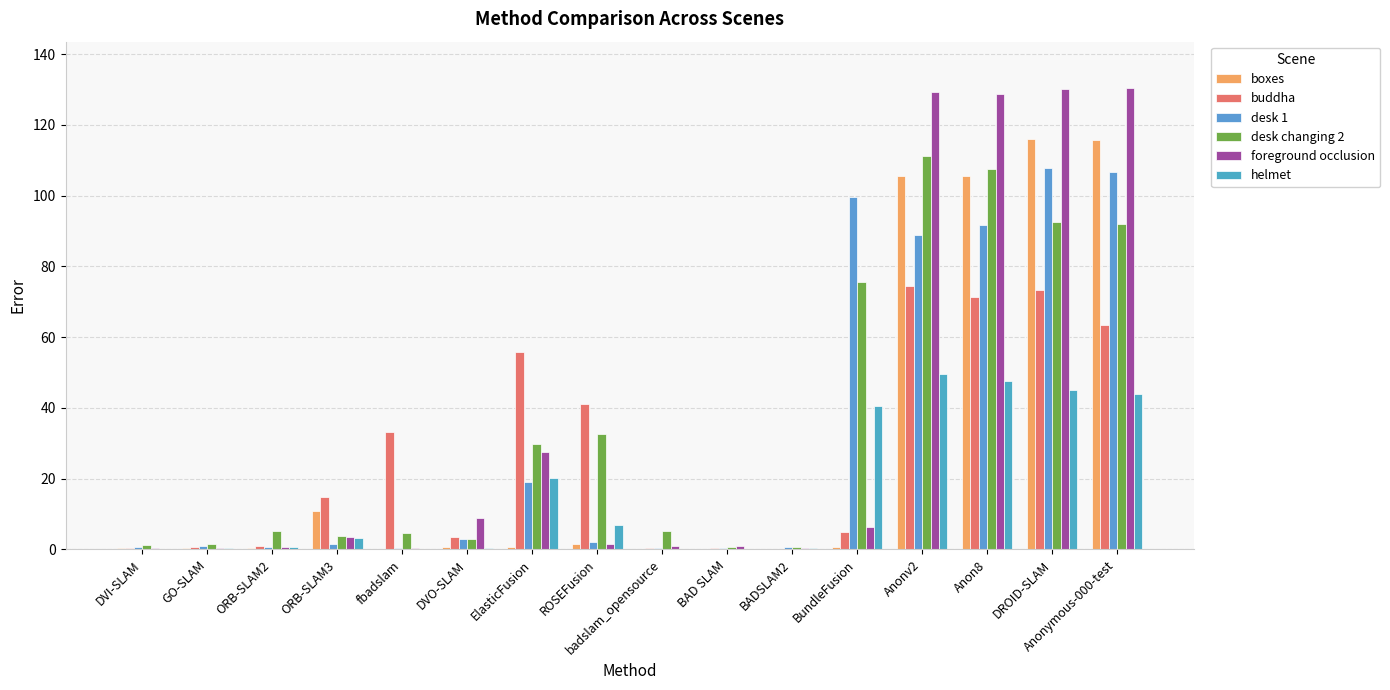

Reading left to right, what are all the values shown in this chart?

boxes: DVI-SLAM=0.3	GO-SLAM=0.3	ORB-SLAM2=0.5	ORB-SLAM3=11.0	fbadslam=0.2	DVO-SLAM=0.6	ElasticFusion=0.8	ROSEFusion=1.5	badslam_opensource=0.2	BAD SLAM=0.2	BADSLAM2=0.2	BundleFusion=0.7	Anonv2=105.6	Anon8=105.6	DROID-SLAM=115.9	Anonymous-000-test=115.8
buddha: DVI-SLAM=0.4	GO-SLAM=0.6	ORB-SLAM2=0.9	ORB-SLAM3=14.8	fbadslam=33.3	DVO-SLAM=3.6	ElasticFusion=55.9	ROSEFusion=41.2	badslam_opensource=0.3	BAD SLAM=0.3	BADSLAM2=0.2	BundleFusion=4.9	Anonv2=74.4	Anon8=71.3	DROID-SLAM=73.3	Anonymous-000-test=63.5
desk 1: DVI-SLAM=0.6	GO-SLAM=0.8	ORB-SLAM2=0.8	ORB-SLAM3=1.5	fbadslam=0.5	DVO-SLAM=2.9	ElasticFusion=19.2	ROSEFusion=2.0	badslam_opensource=0.5	BAD SLAM=0.5	BADSLAM2=0.6	BundleFusion=99.5	Anonv2=89.0	Anon8=91.8	DROID-SLAM=107.8	Anonymous-000-test=106.5
desk changing 2: DVI-SLAM=1.2	GO-SLAM=1.6	ORB-SLAM2=5.1	ORB-SLAM3=3.7	fbadslam=4.7	DVO-SLAM=3.0	ElasticFusion=29.7	ROSEFusion=32.6	badslam_opensource=5.1	BAD SLAM=0.6	BADSLAM2=0.6	BundleFusion=75.7	Anonv2=111.1	Anon8=107.5	DROID-SLAM=92.6	Anonymous-000-test=91.9
foreground occlusion: DVI-SLAM=0.4	GO-SLAM=0.4	ORB-SLAM2=0.6	ORB-SLAM3=3.4	fbadslam=0.4	DVO-SLAM=8.8	ElasticFusion=27.5	ROSEFusion=1.6	badslam_opensource=0.9	BAD SLAM=0.9	BADSLAM2=0.5	BundleFusion=6.3	Anonv2=129.2	Anon8=128.8	DROID-SLAM=130.1	Anonymous-000-test=130.5
helmet: DVI-SLAM=0.2	GO-SLAM=0.5	ORB-SLAM2=0.6	ORB-SLAM3=3.1	fbadslam=0.3	DVO-SLAM=0.4	ElasticFusion=20.1	ROSEFusion=6.8	badslam_opensource=0.2	BAD SLAM=0.1	BADSLAM2=0.3	BundleFusion=40.5	Anonv2=49.5	Anon8=47.7	DROID-SLAM=45.0	Anonymous-000-test=43.8